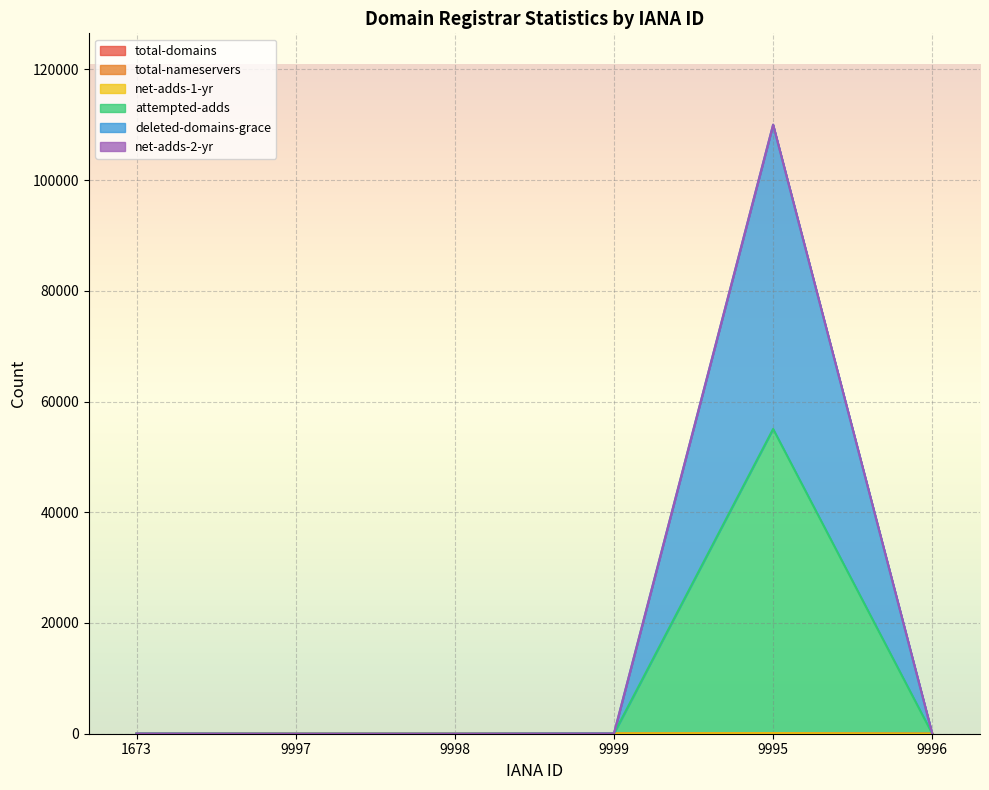

At which category does the chart reach its peak across all series?

9995